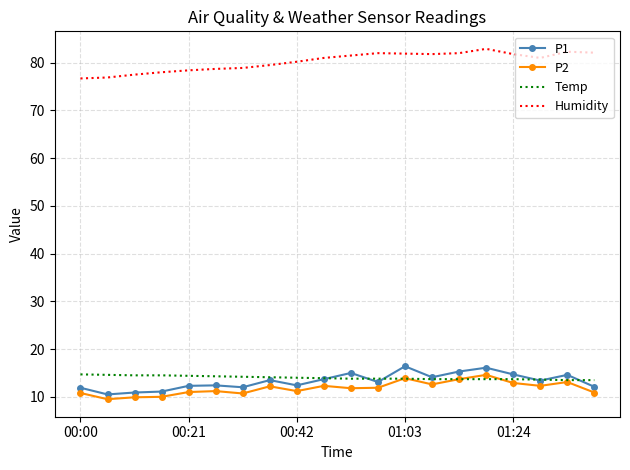

What is the average value of the P2 series?

11.8